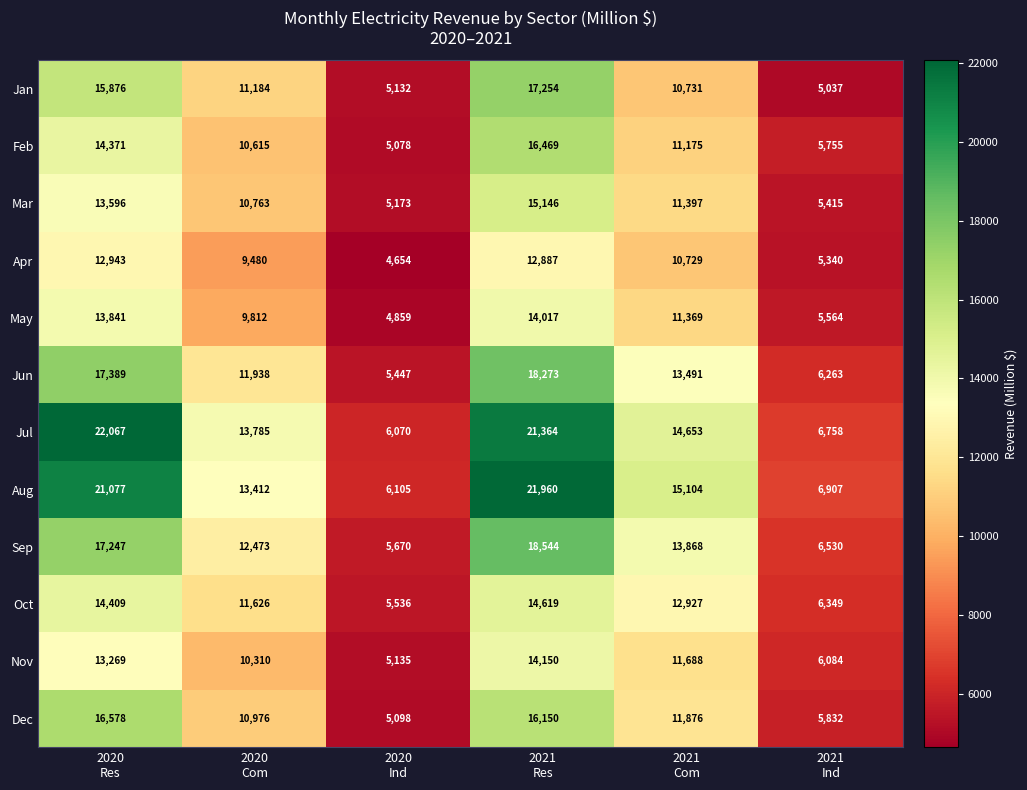

What is the minimum value for Dec?

5098